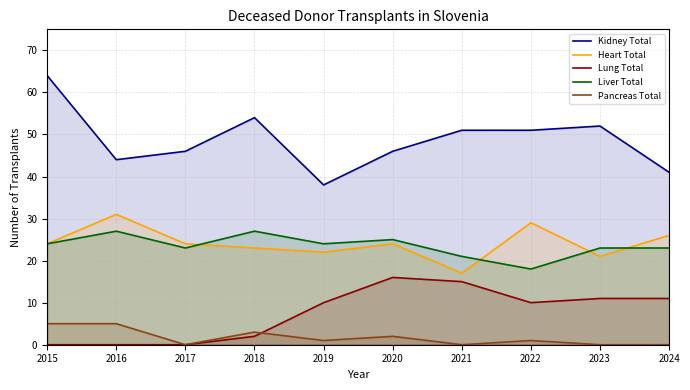

Reading left to right, list all the values displayed in this chart.

Kidney Total: 2015=64	2016=44	2017=46	2018=54	2019=38	2020=46	2021=51	2022=51	2023=52	2024=41
Heart Total: 2015=24	2016=31	2017=24	2018=23	2019=22	2020=24	2021=17	2022=29	2023=21	2024=26
Lung Total: 2015=0	2016=0	2017=0	2018=2	2019=10	2020=16	2021=15	2022=10	2023=11	2024=11
Liver Total: 2015=24	2016=27	2017=23	2018=27	2019=24	2020=25	2021=21	2022=18	2023=23	2024=23
Pancreas Total: 2015=5	2016=5	2017=0	2018=3	2019=1	2020=2	2021=0	2022=1	2023=0	2024=0